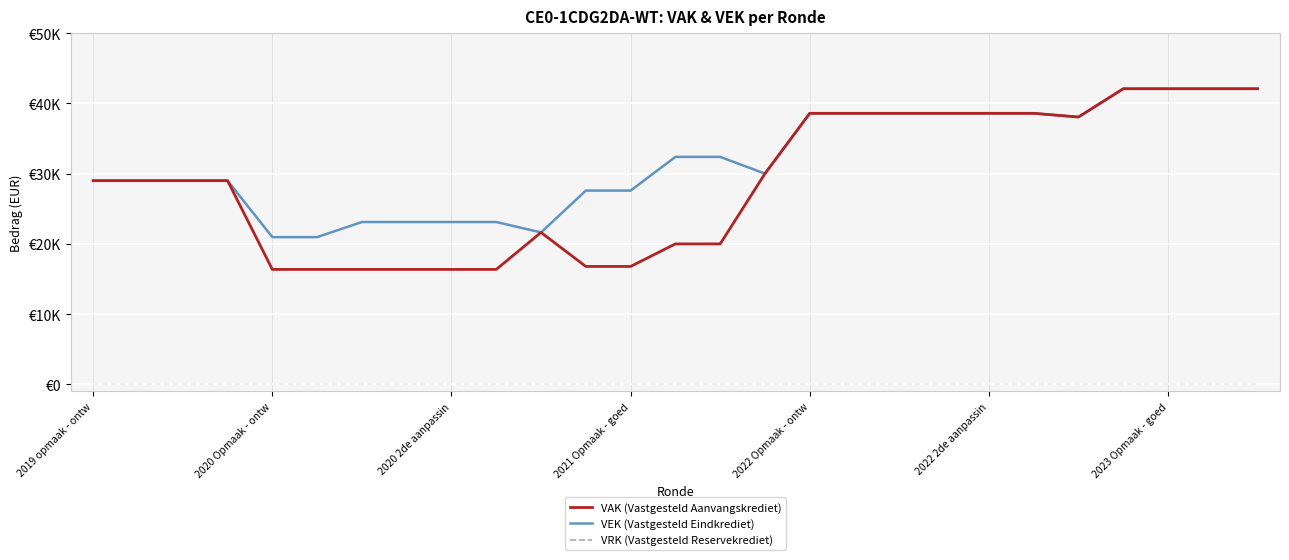

At how many categories does at least one series exceed 6890?

27